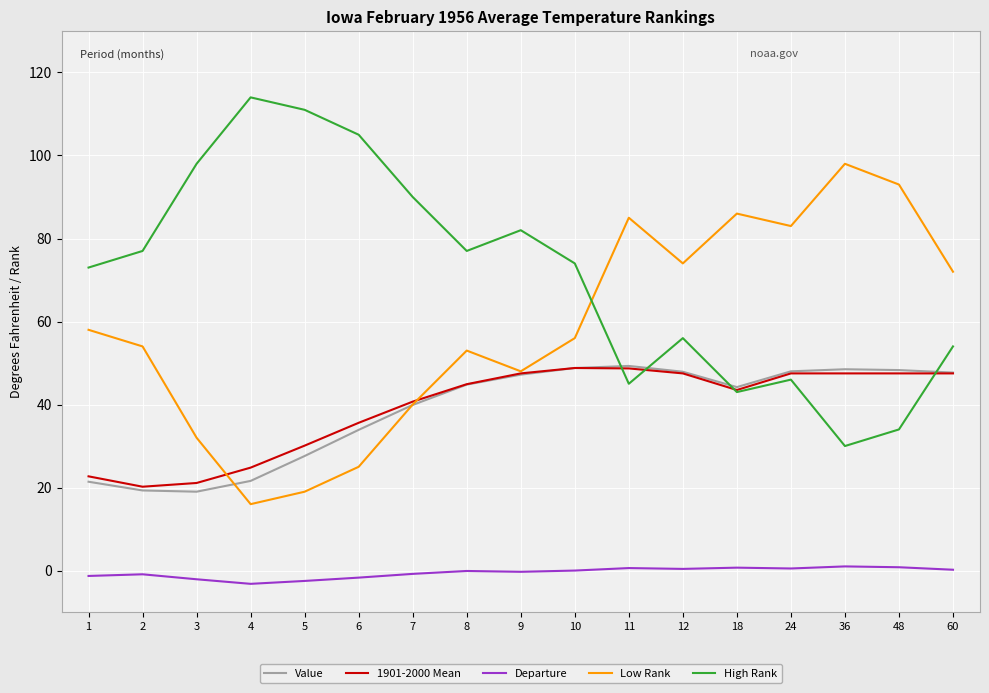

The Value series shows 36.7 at 4. True or false?

False